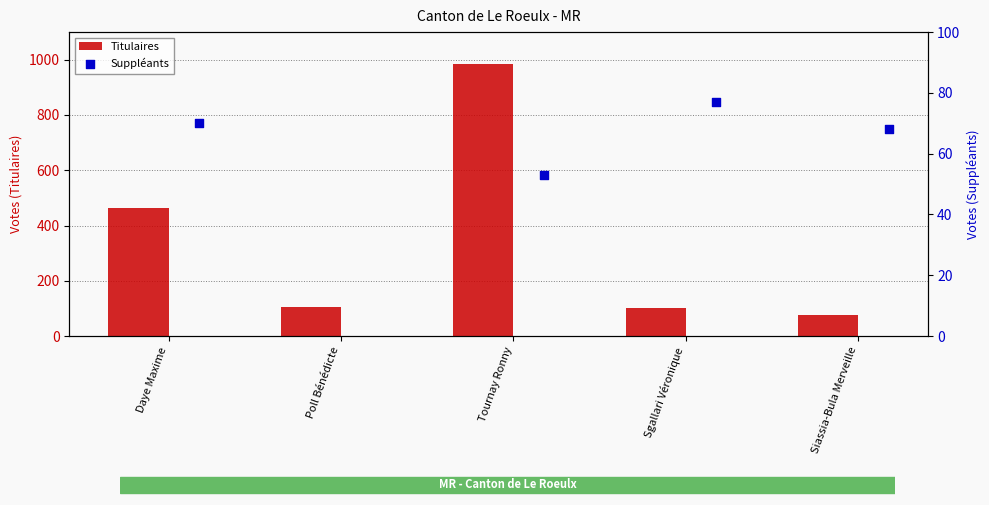

Which series has the widest spread of Y values?

Titulaires